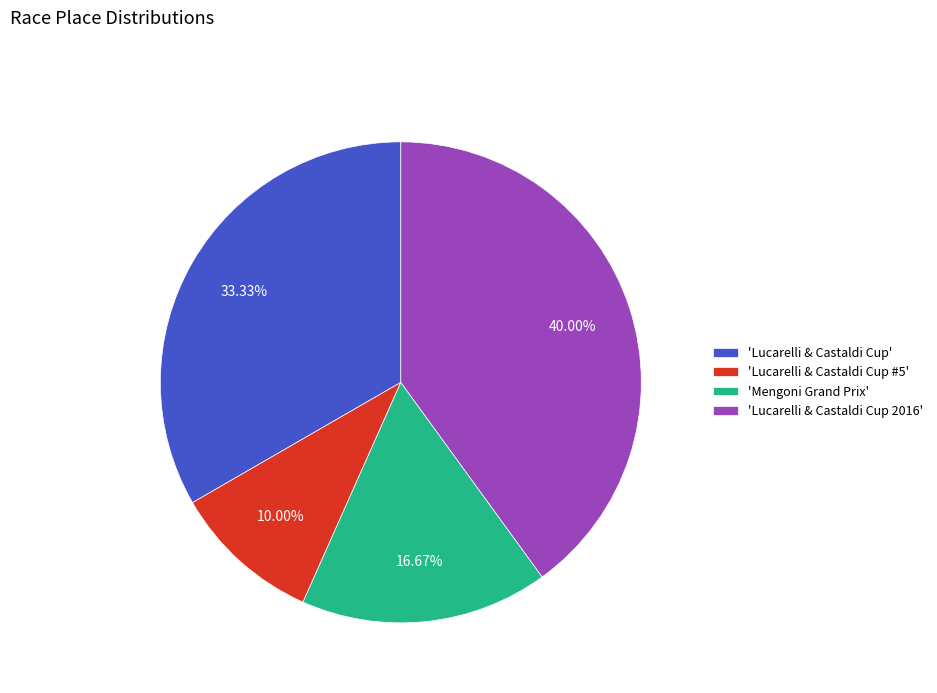

Which category has the biggest portion of the pie?

'Lucarelli & Castaldi Cup 2016'